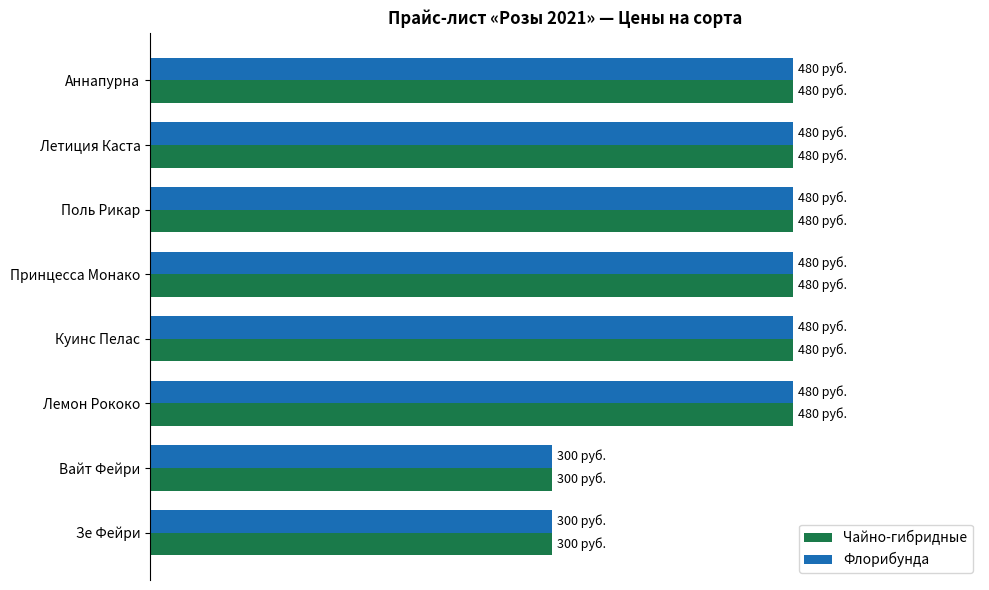

What are all the series names shown in the legend?

Чайно-гибридные, Флорибунда